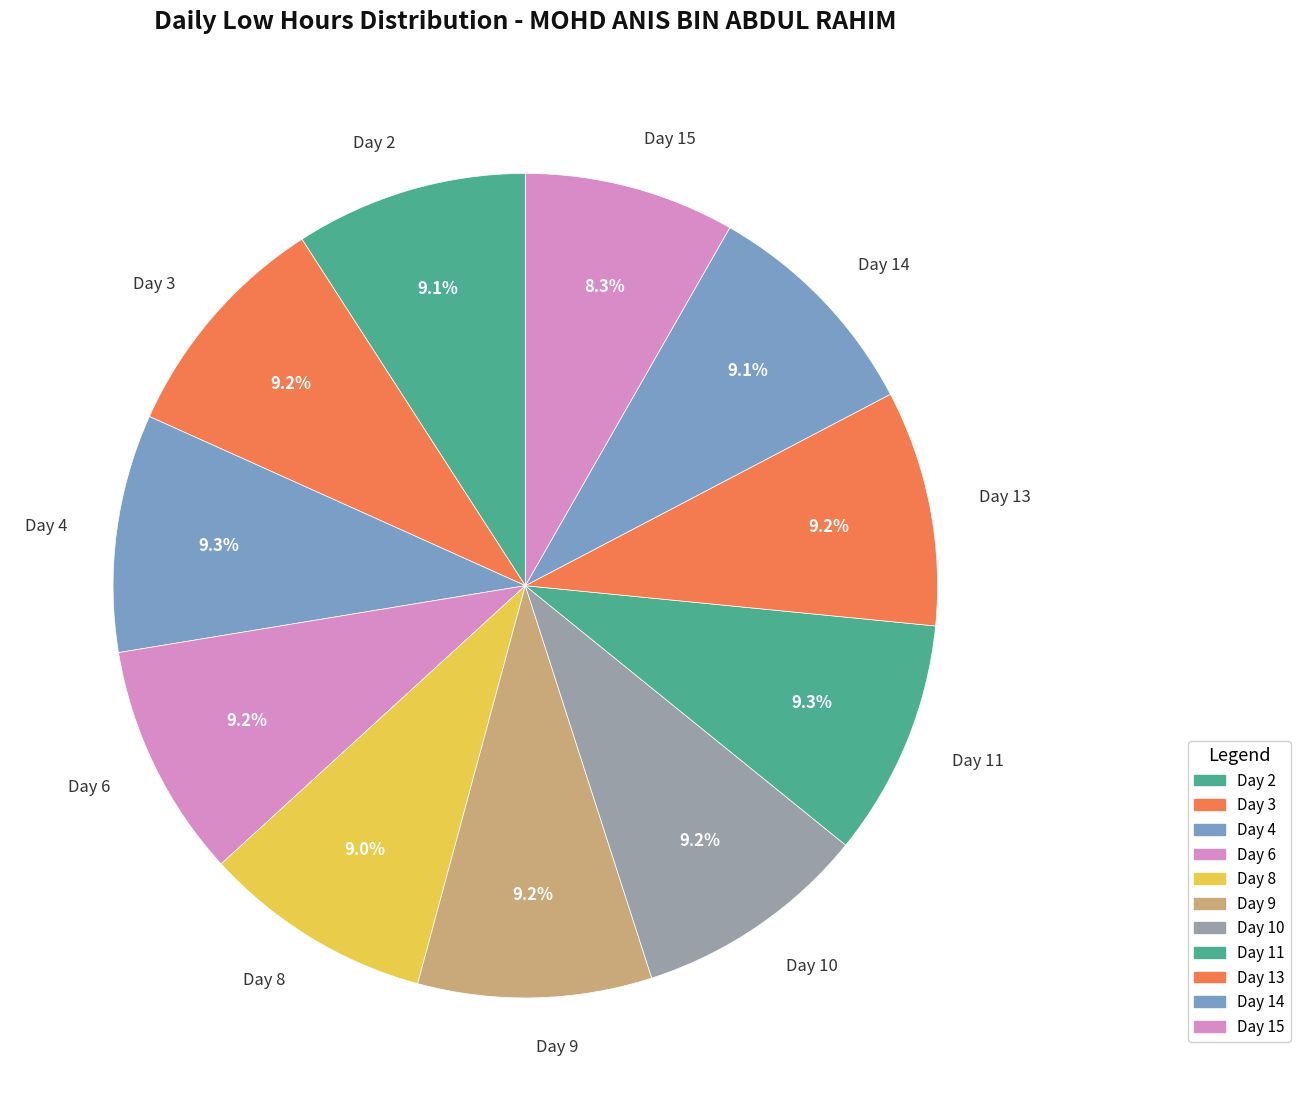

To the nearest percent, what is the difference between the largest and smallest slice percentages?

1%